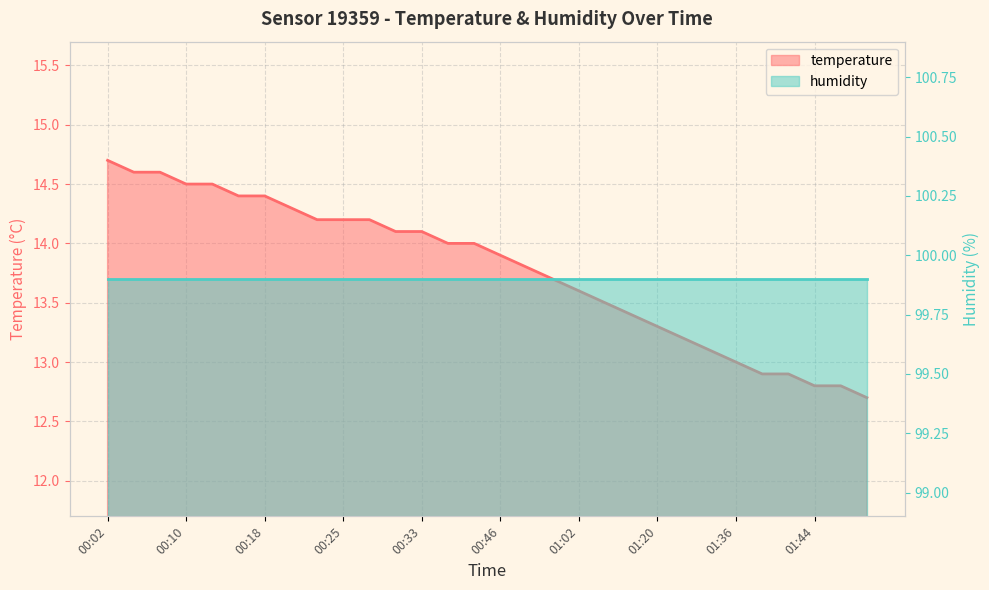

Rank the categories by value from lowest to highest.

01:50, 01:44, 01:47, 01:39, 01:41, 01:36, 01:31, 01:26, 01:20, 01:15, 01:09, 01:02, 00:56, 00:51, 00:46, 00:36, 00:38, 00:31, 00:33, 00:23, 00:25, 00:28, 00:20, 00:15, 00:18, 00:10, 00:12, 00:05, 00:07, 00:02